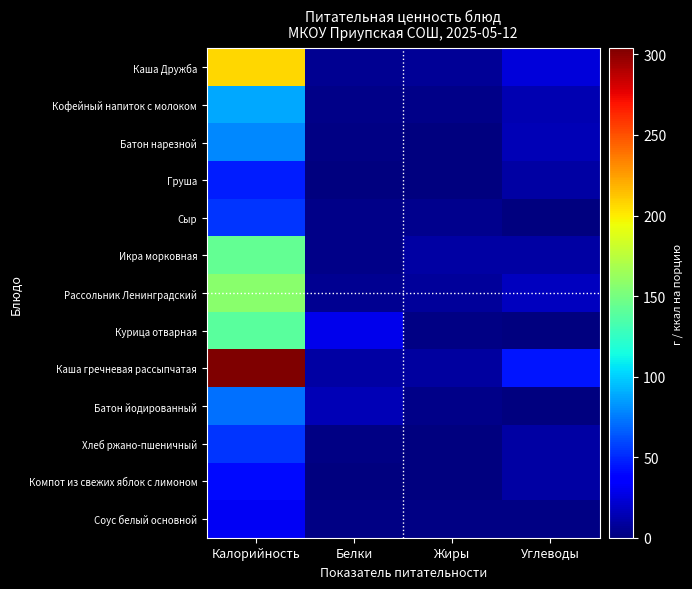

What is the difference between the highest and lowest values at Белки?

28.8